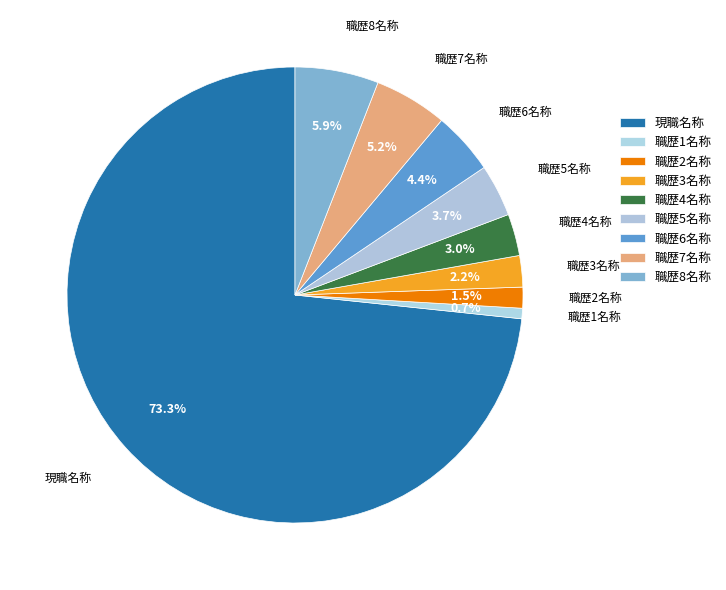

Which slice is the smallest?

職歴1名称